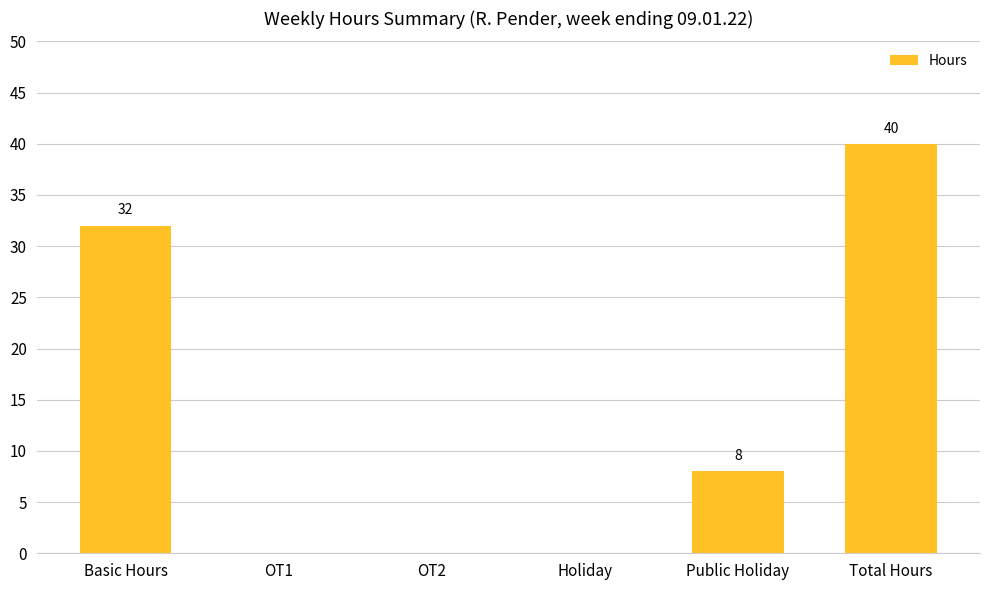

How many series are shown in this chart?

1